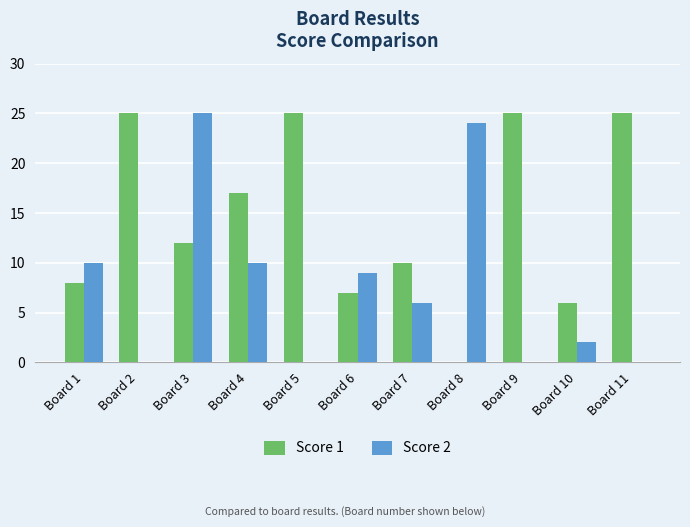

The value of Score 2 at Board 10 is 2. True or false?

True